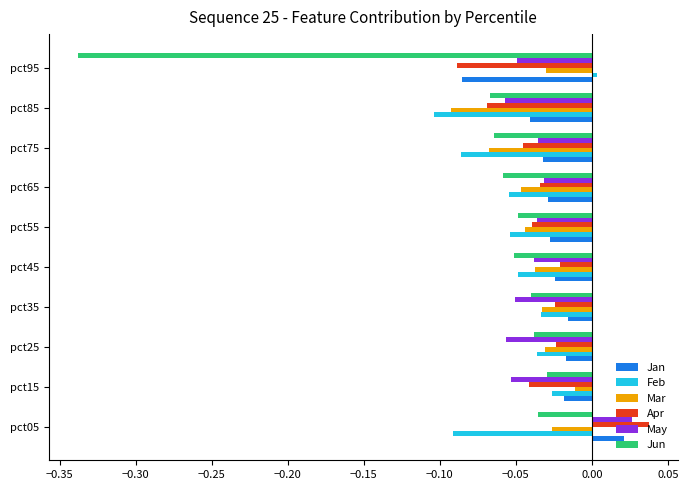

At which category is the sum across all series the highest?

pct05